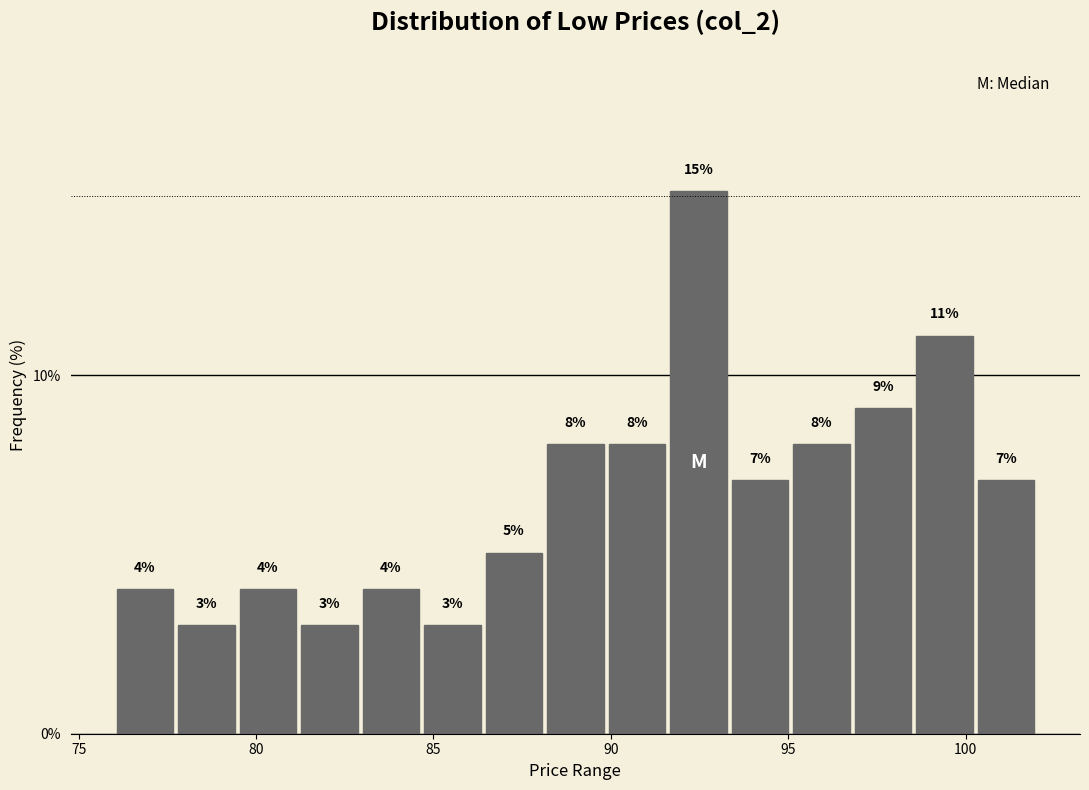

Read against the x-axis, roughly where is the centre of the tallest bar?

92.5